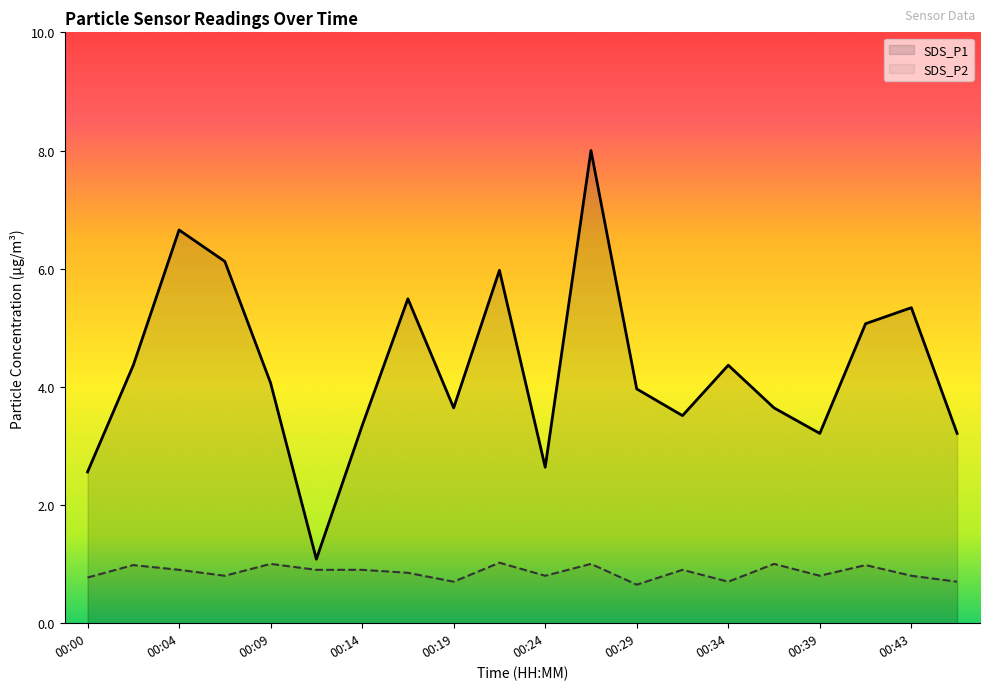

Reading right to left, what are all the values shown in this chart?

SDS_P1: 3.2	5.3	5.0	3.2	3.6	4.3	3.5	4.0	8.0	2.6	6.0	3.6	5.5	3.3	1.1	4.0	6.1	6.6	4.3	2.5
SDS_P2: 0.7	0.8	1.0	0.8	1.0	0.7	0.9	0.7	1.0	0.8	1.0	0.7	0.8	0.9	0.9	1.0	0.8	0.9	1.0	0.8